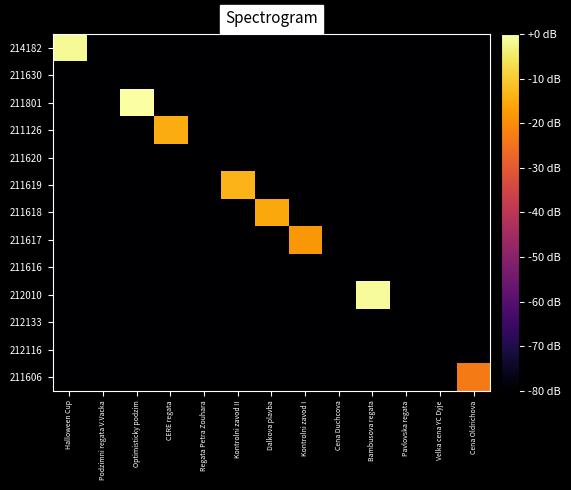

Which label corresponds to the largest value in the chart?

Optimisticky podzim